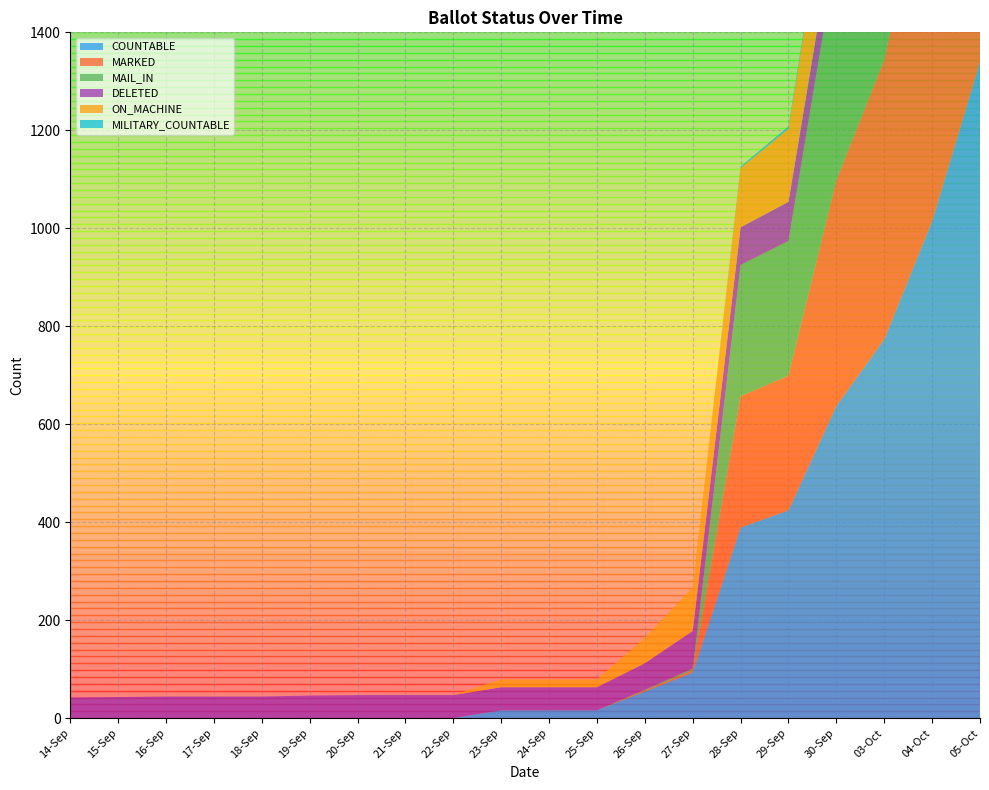

Reading right to left, list all the values displayed in this chart.

COUNTABLE: 05-Oct=1339	04-Oct=1014	03-Oct=773	30-Sep=637	29-Sep=424	28-Sep=389	27-Sep=93	26-Sep=54	25-Sep=16	24-Sep=16	23-Sep=16	22-Sep=0	21-Sep=0	20-Sep=0	19-Sep=0	18-Sep=0	17-Sep=0	16-Sep=0	15-Sep=0	14-Sep=0
MARKED: 05-Oct=1113	04-Oct=788	03-Oct=571	30-Sep=461	29-Sep=275	28-Sep=268	27-Sep=4	26-Sep=2	25-Sep=0	24-Sep=0	23-Sep=0	22-Sep=0	21-Sep=0	20-Sep=0	19-Sep=0	18-Sep=0	17-Sep=0	16-Sep=0	15-Sep=0	14-Sep=0
MAIL_IN: 05-Oct=1113	04-Oct=788	03-Oct=571	30-Sep=461	29-Sep=275	28-Sep=268	27-Sep=4	26-Sep=2	25-Sep=0	24-Sep=0	23-Sep=0	22-Sep=0	21-Sep=0	20-Sep=0	19-Sep=0	18-Sep=0	17-Sep=0	16-Sep=0	15-Sep=0	14-Sep=0
DELETED: 05-Oct=88	04-Oct=86	03-Oct=85	30-Sep=81	29-Sep=80	28-Sep=77	27-Sep=77	26-Sep=54	25-Sep=47	24-Sep=47	23-Sep=47	22-Sep=47	21-Sep=47	20-Sep=47	19-Sep=46	18-Sep=44	17-Sep=44	16-Sep=44	15-Sep=43	14-Sep=42
ON_MACHINE: 05-Oct=226	04-Oct=226	03-Oct=202	30-Sep=176	29-Sep=149	28-Sep=121	27-Sep=89	26-Sep=52	25-Sep=16	24-Sep=16	23-Sep=16	22-Sep=0	21-Sep=0	20-Sep=0	19-Sep=0	18-Sep=0	17-Sep=0	16-Sep=0	15-Sep=0	14-Sep=0
MILITARY_COUNTABLE: 05-Oct=10	04-Oct=7	03-Oct=7	30-Sep=6	29-Sep=5	28-Sep=3	27-Sep=0	26-Sep=0	25-Sep=0	24-Sep=0	23-Sep=0	22-Sep=0	21-Sep=0	20-Sep=0	19-Sep=0	18-Sep=0	17-Sep=0	16-Sep=0	15-Sep=0	14-Sep=0